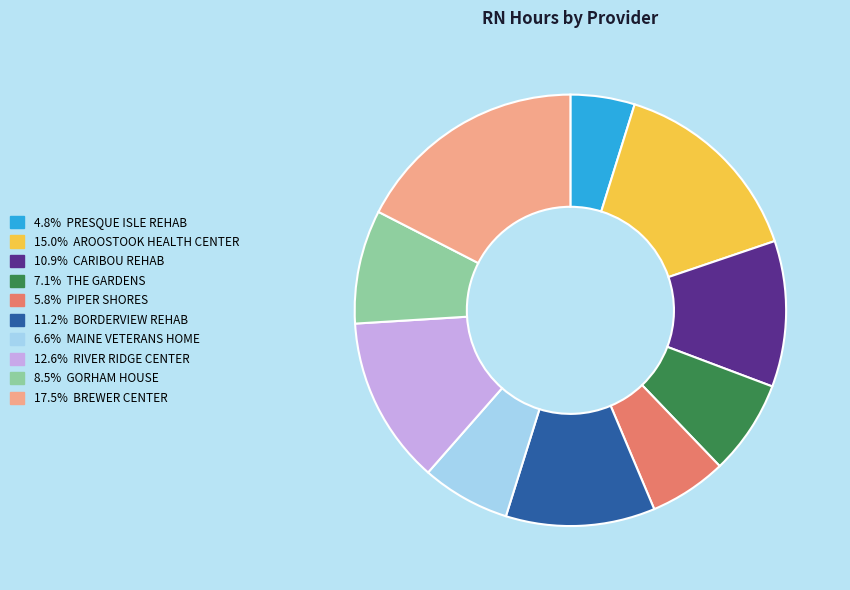

Is there any slice that represents more than half of the pie?

No